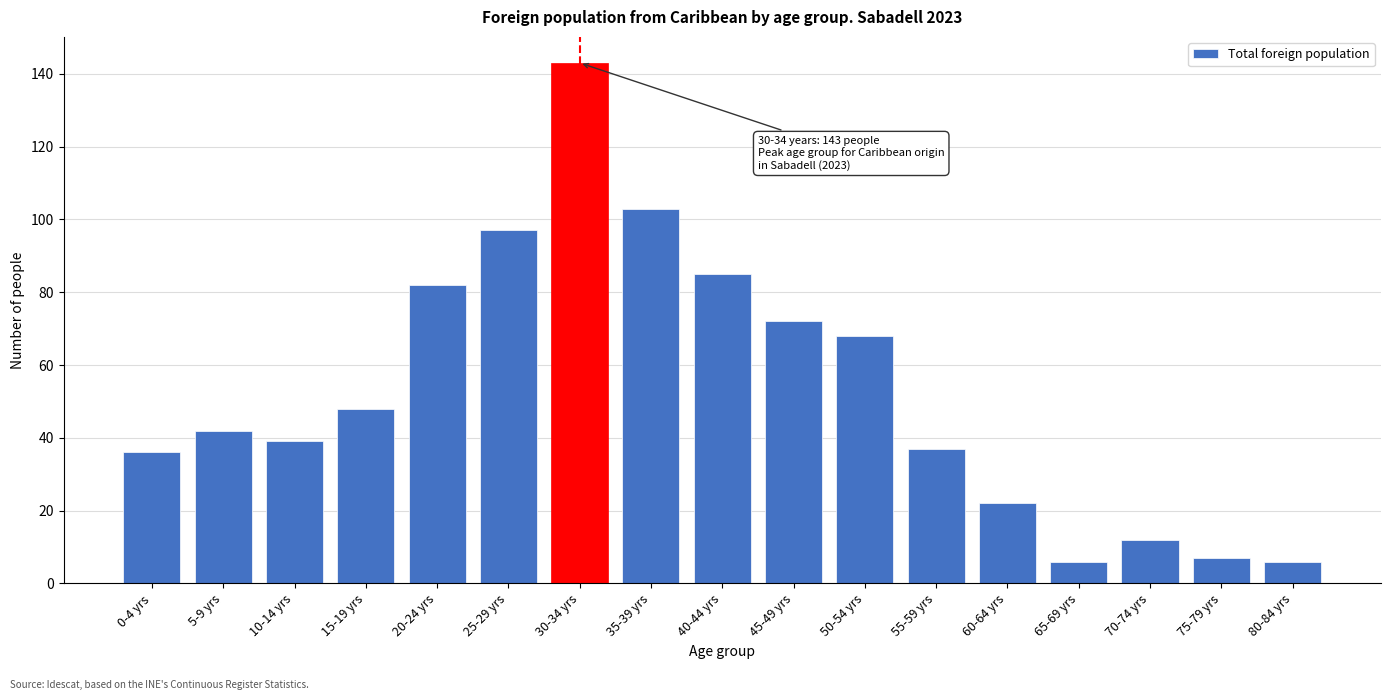

Reading left to right, what are all the values shown in this chart?

36	42	39	48	82	97	143	103	85	72	68	37	22	6	12	7	6